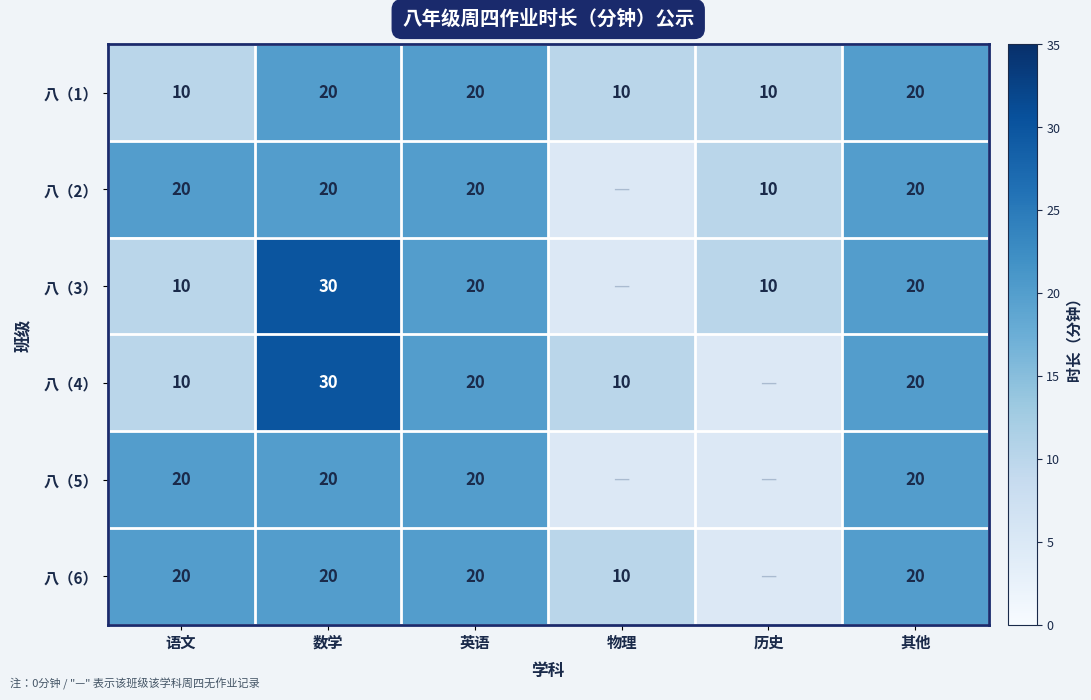

Is it true that 八（6） equals 5.0 at 语文?

False